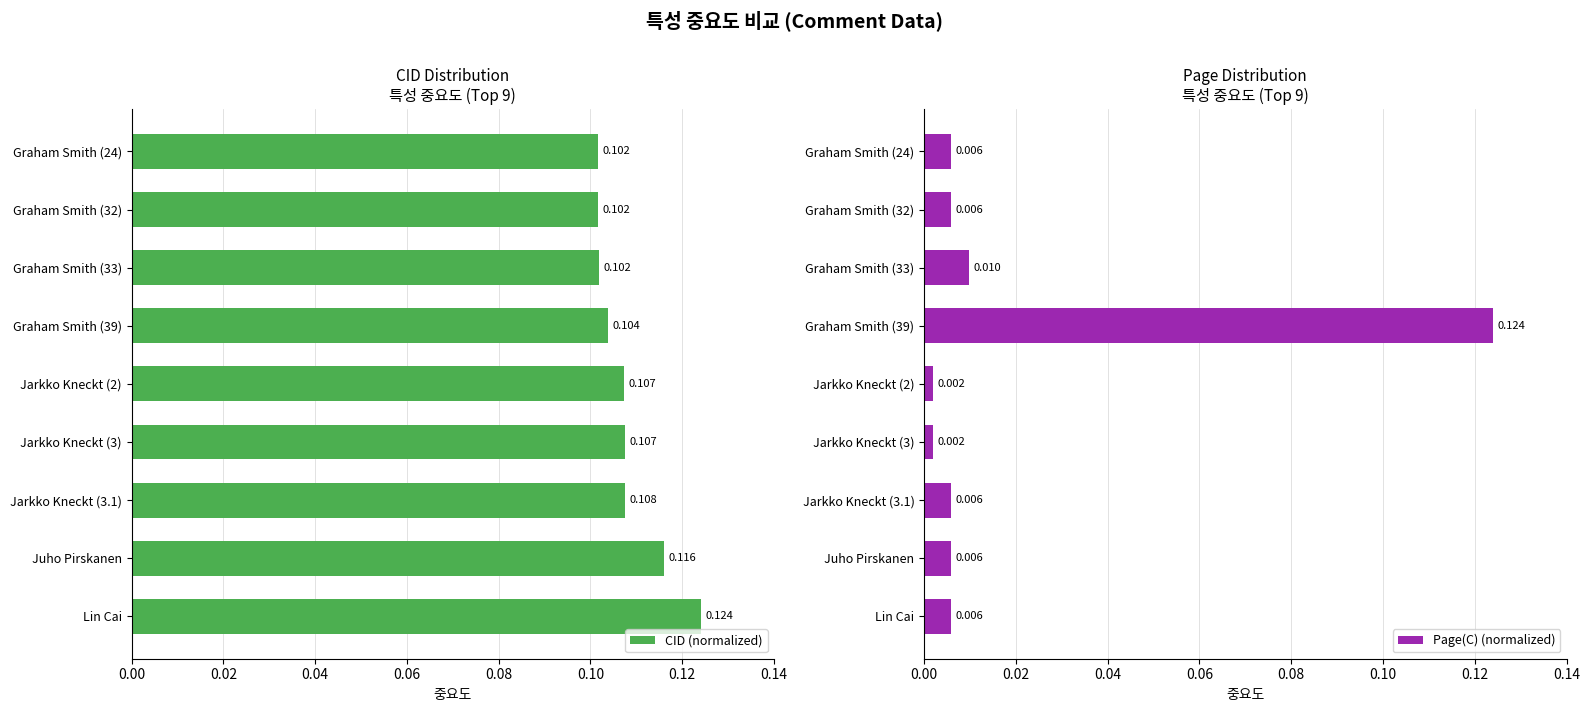

Which category has the highest value in the CID (normalized) series?

Lin Cai